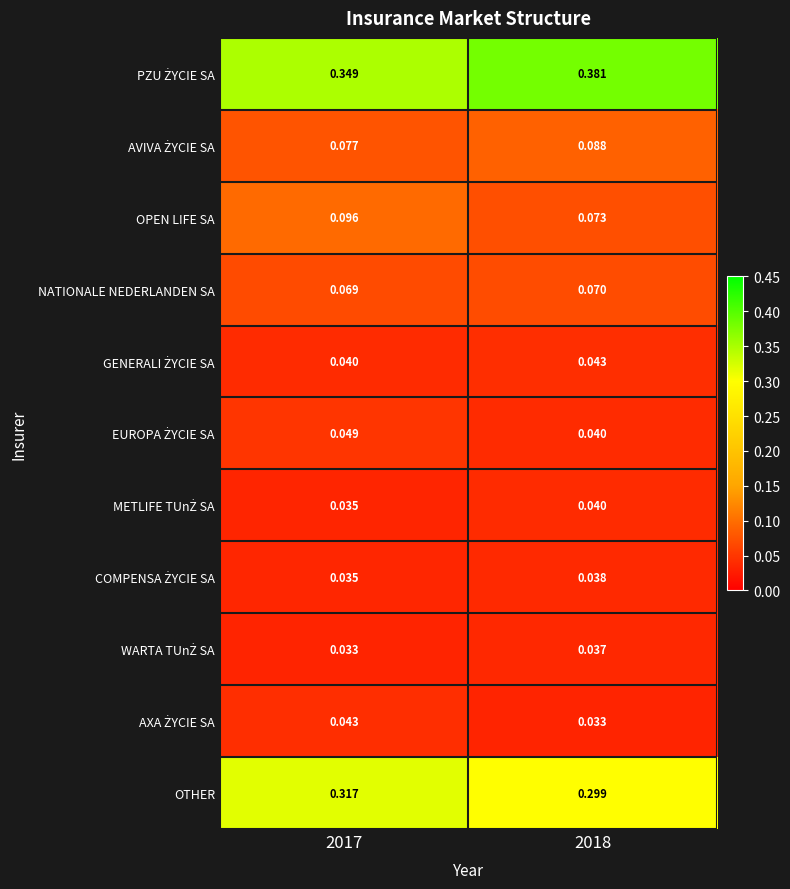

Is the value of OPEN LIFE SA at 2018 greater than the value of OTHER at 2017?

No